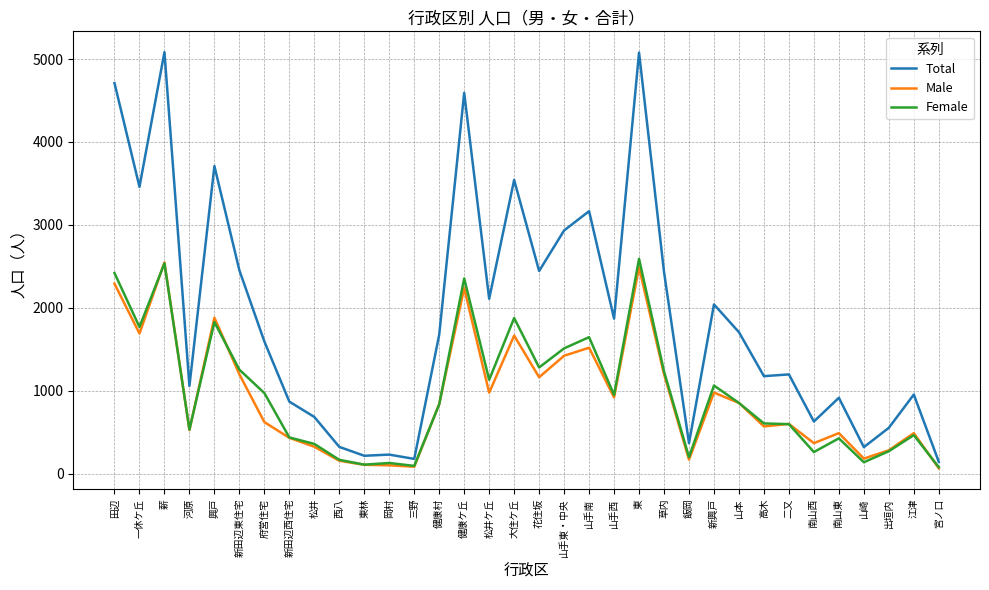

What is the highest value of the Total series?

5083